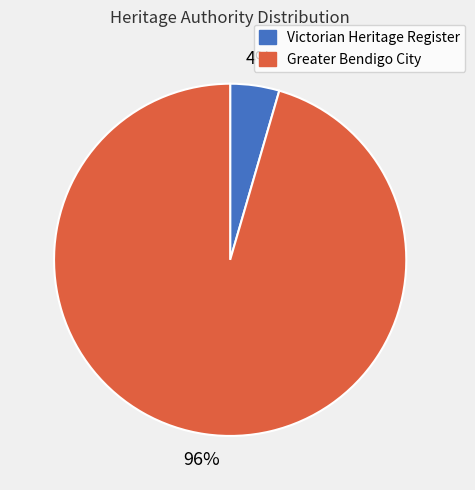

Does any single category account for the majority?

Yes